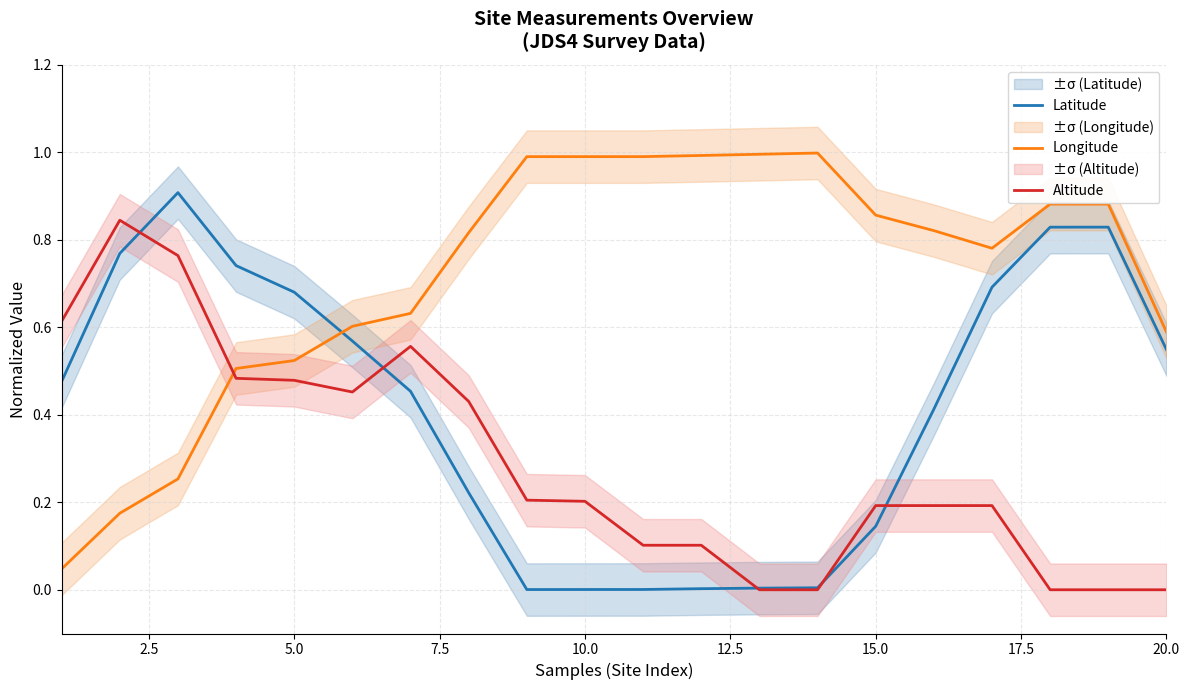

Which series ends up on top after the final intersection of Altitude and Latitude?

Latitude